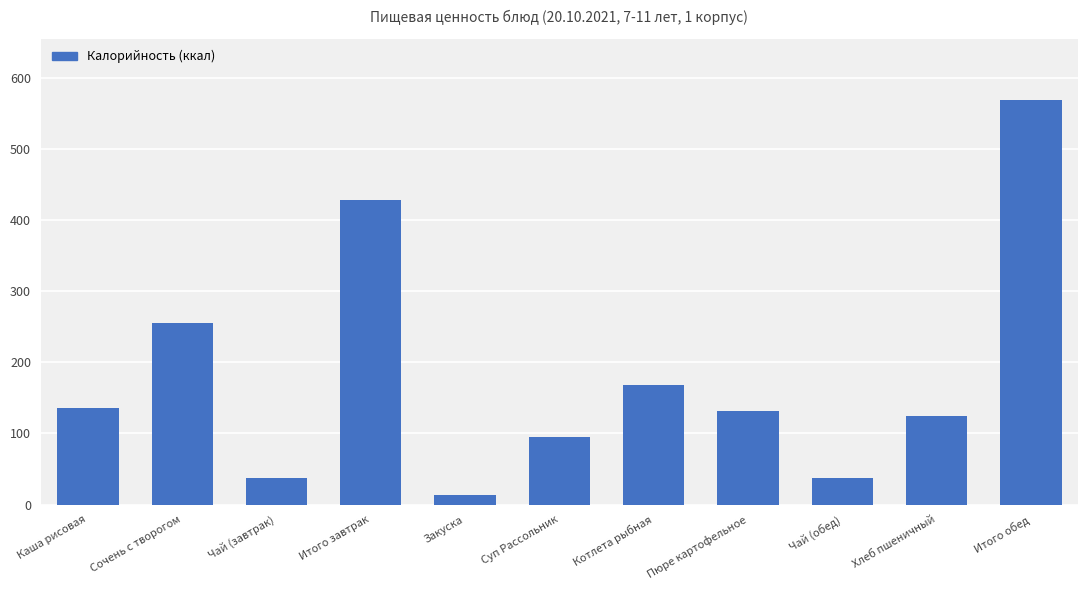

What is the maximum value shown in the chart?

569.6